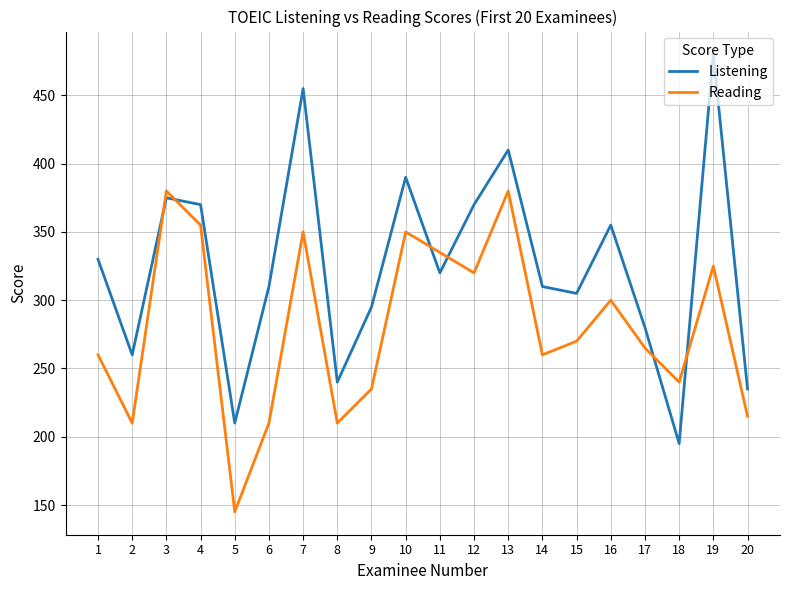

True or false: Reading and Listening cross at least once.

True